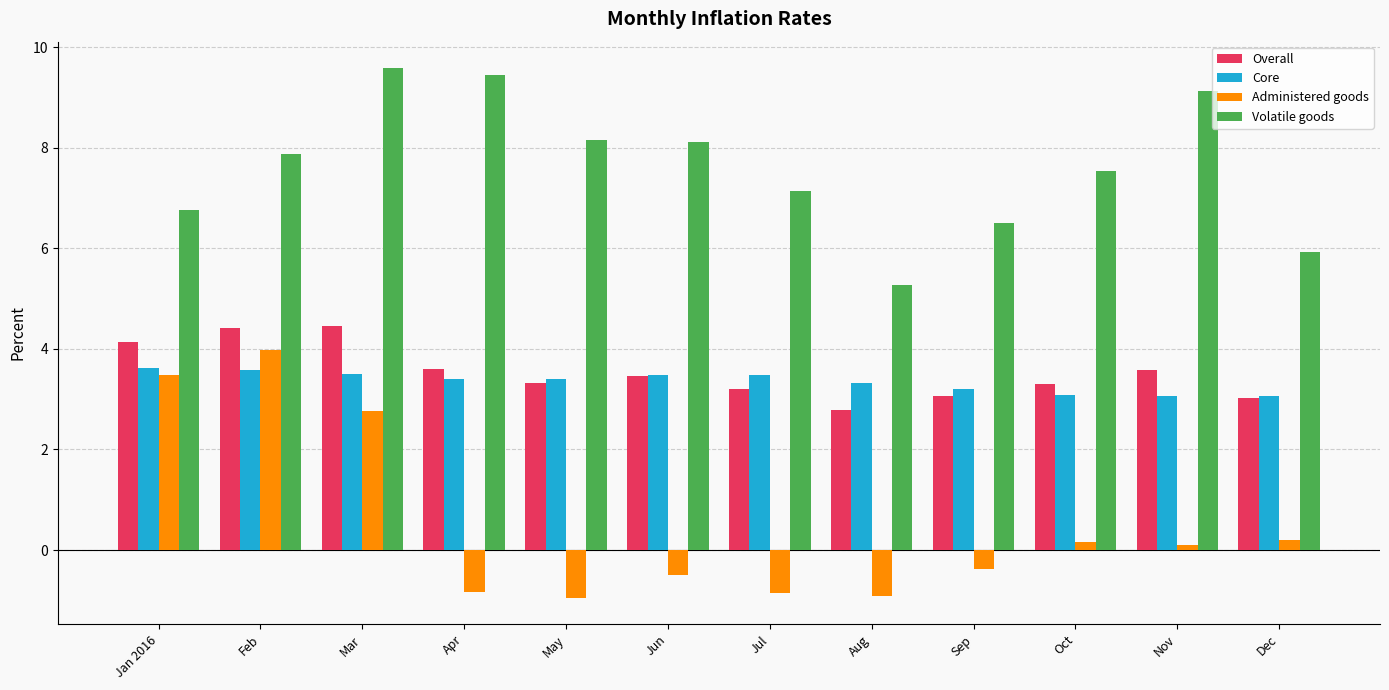

What is the total value across all series at Mar?

20.3